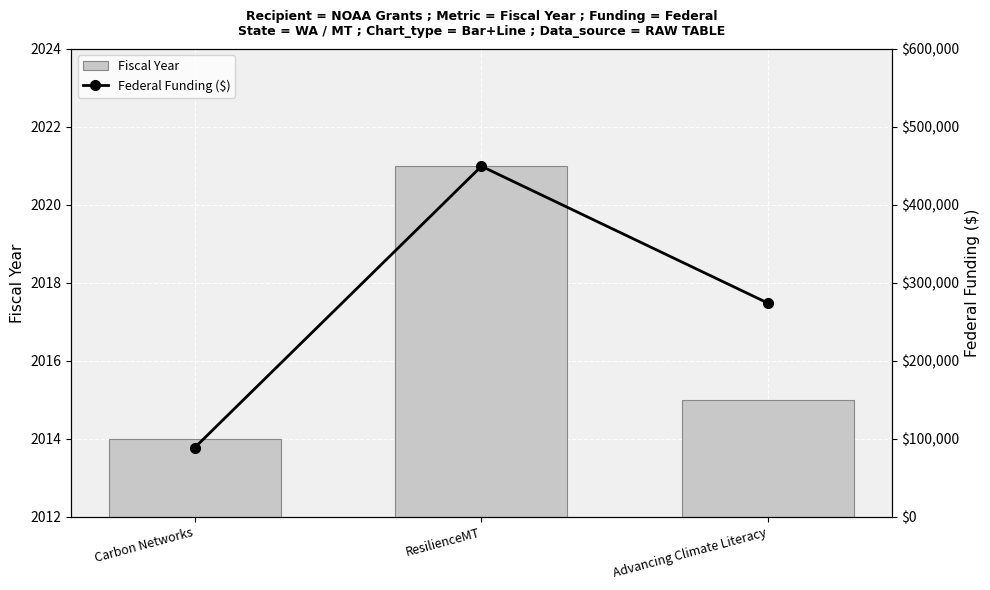

What is the total value across all series at Carbon Networks?

90492